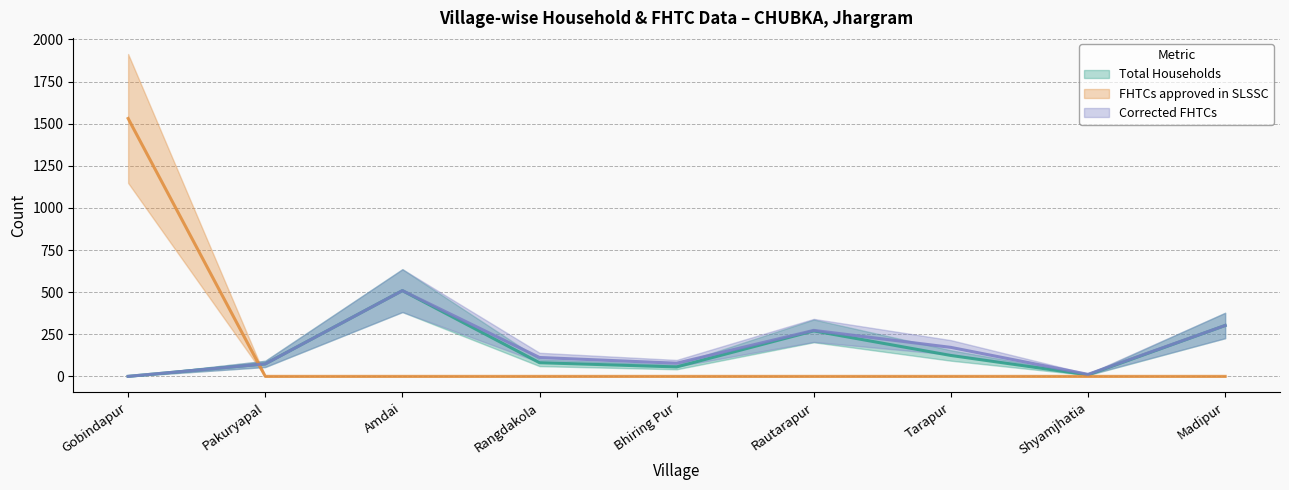

Which series has the largest total across all categories?

Corrected FHTCs